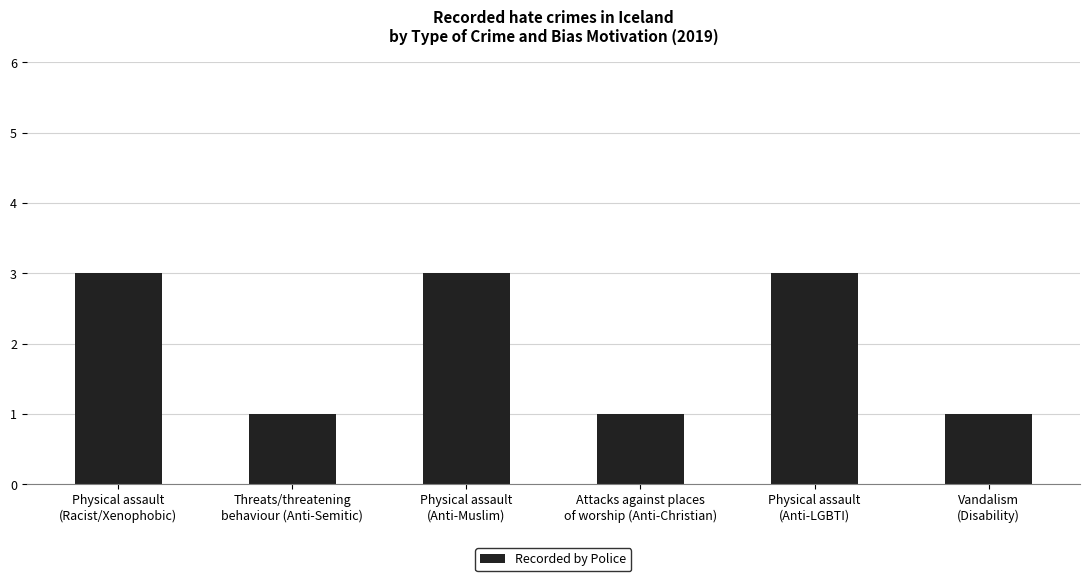

How many series are shown in this chart?

1